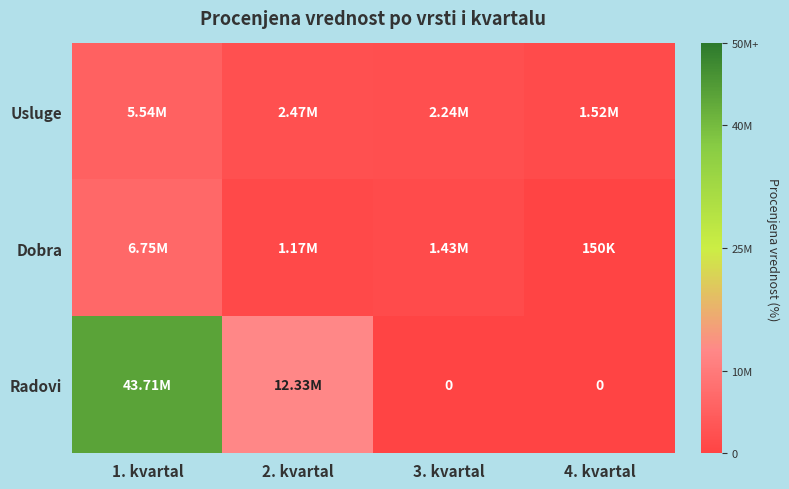

What is the total value across all series at 1. kvartal?

55997846.2